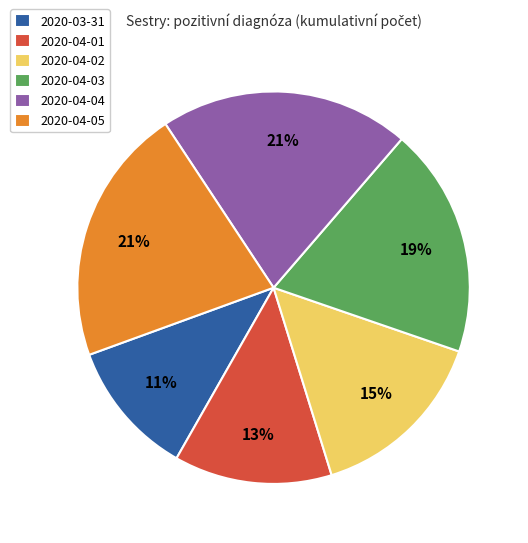

What is the smallest slice in the pie chart?

2020-03-31